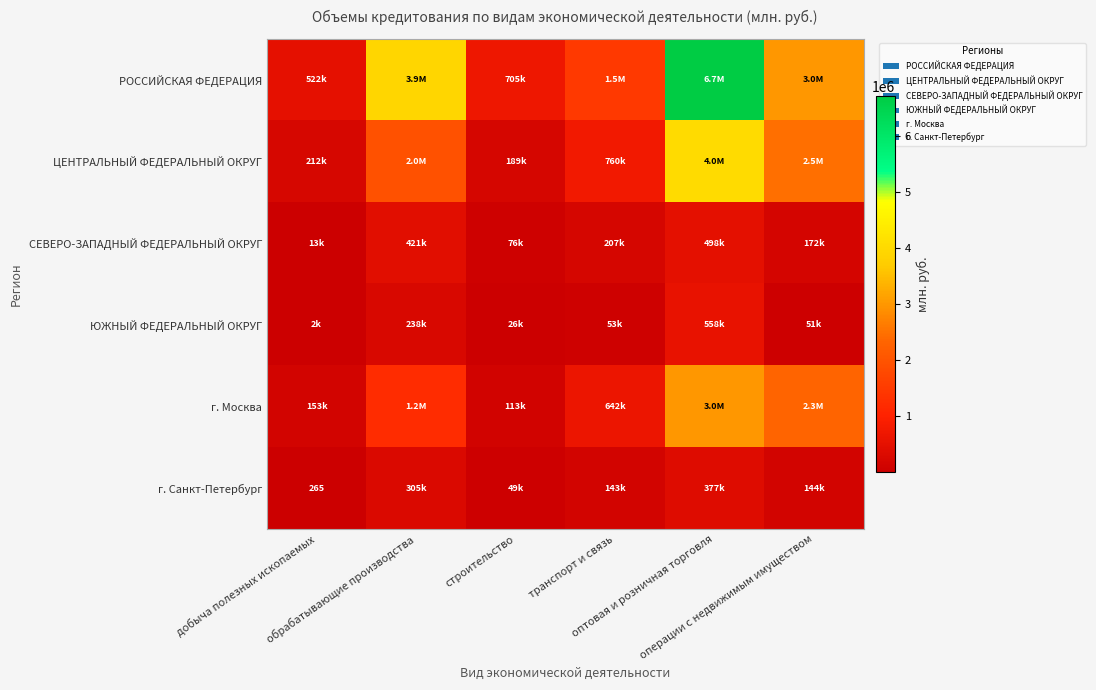

What value does the ЦЕНТРАЛЬНЫЙ ФЕДЕРАЛЬНЫЙ ОКРУГ series have at операции с недвижимым имуществом, to the nearest 100?

2472400